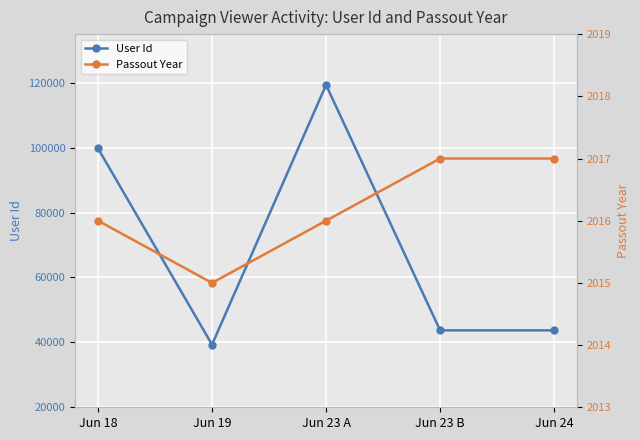

What is the minimum value for Passout Year?

2015